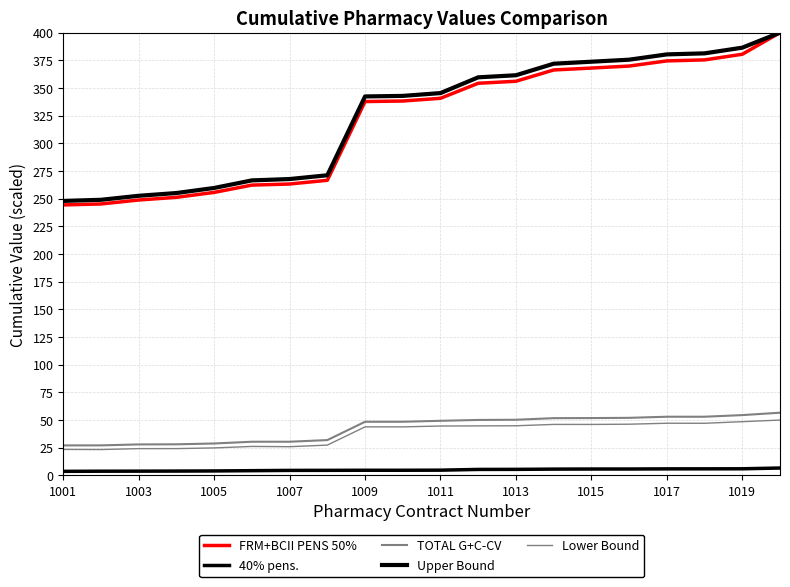

Which series has the widest spread of values?

FRM+BCII PENS 50%